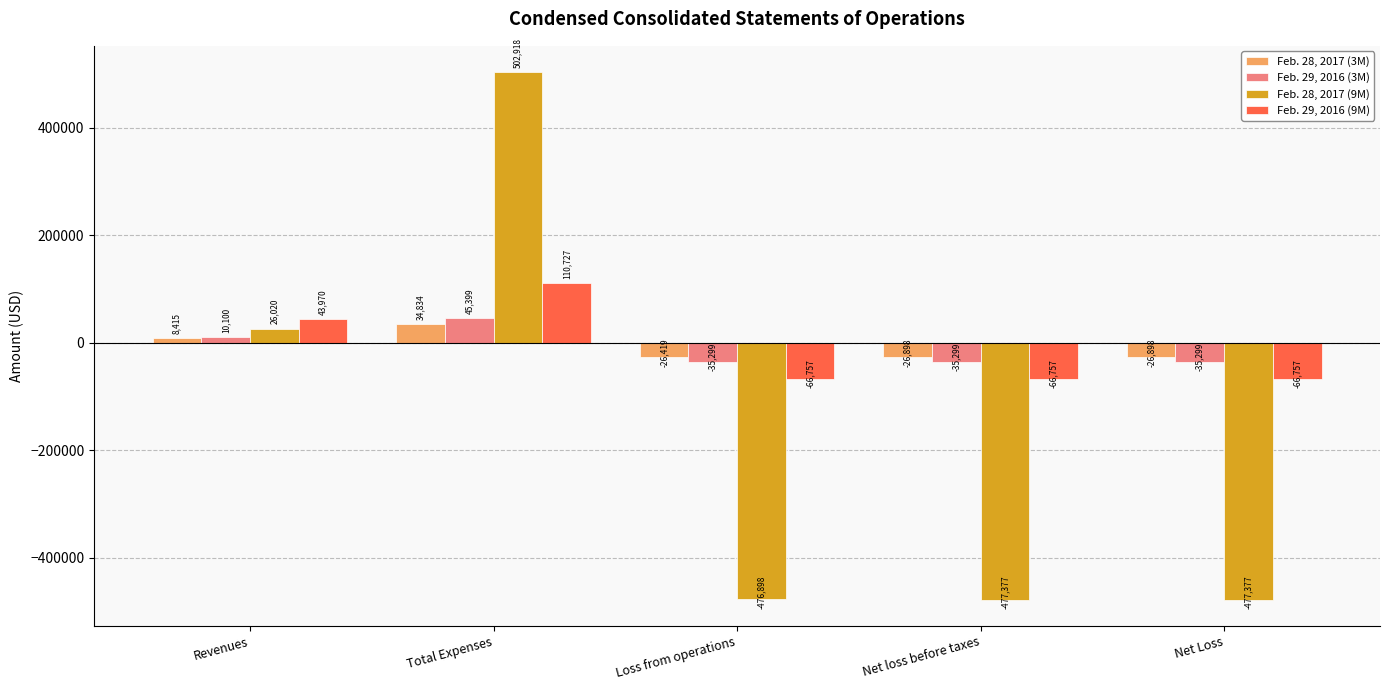

Reading left to right, transcribe all the data shown in this chart.

Feb. 28, 2017 (3M): Revenues=8415	Total Expenses=34834	Loss from operations=-26419	Net loss before taxes=-26898	Net Loss=-26898
Feb. 29, 2016 (3M): Revenues=10100	Total Expenses=45399	Loss from operations=-35299	Net loss before taxes=-35299	Net Loss=-35299
Feb. 28, 2017 (9M): Revenues=26020	Total Expenses=502918	Loss from operations=-476898	Net loss before taxes=-477377	Net Loss=-477377
Feb. 29, 2016 (9M): Revenues=43970	Total Expenses=110727	Loss from operations=-66757	Net loss before taxes=-66757	Net Loss=-66757